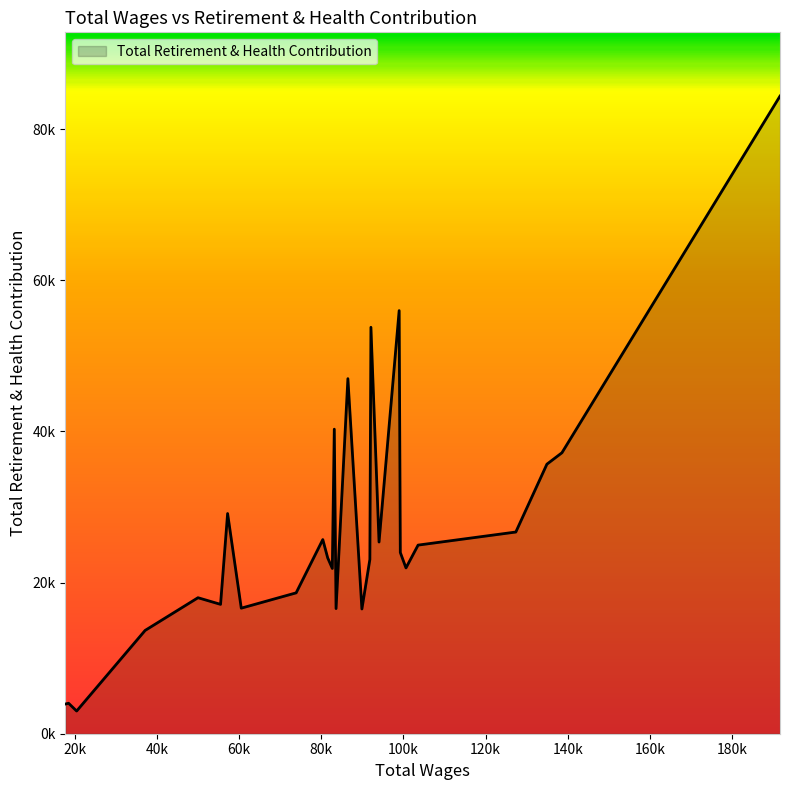

Reading left to right, transcribe all the data shown in this chart.

191675.0=84372	138583.0=37177	134925.0=35666	127359.0=26689	103566.0=24958	100617.0=21940	99238.0=23978	98957.0=55988	94058.0=25365	92083.0=53781	91827.0=23066	89885.0=16506	86475.0=46984	83593.0=16560	83165.0=40299	82684.0=21867	81563.0=23263	80368.0=25693	73877.0=18641	60518.0=16615	57193.0=29137	55475.0=17118	49983.0=17996	37112.0=13669	20439.0=3003	18478.0=4032	17705.0=3929